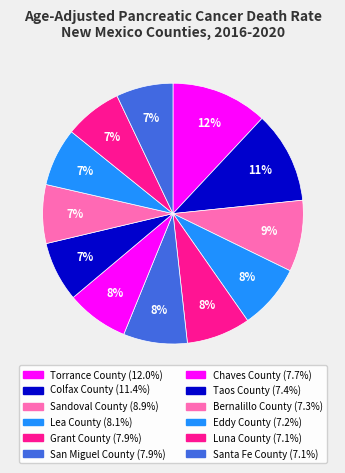

What percentage is the Torrance County slice, to the nearest percent?

12%